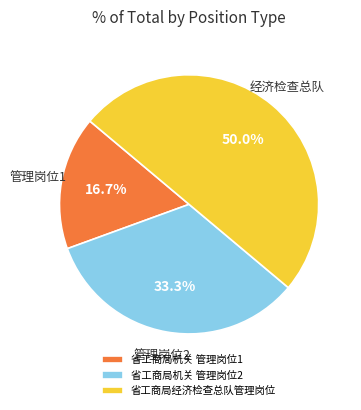

Combined, what portion of the pie is 省工商局机关 管理岗位1 and 省工商局机关 管理岗位2?

50.0%